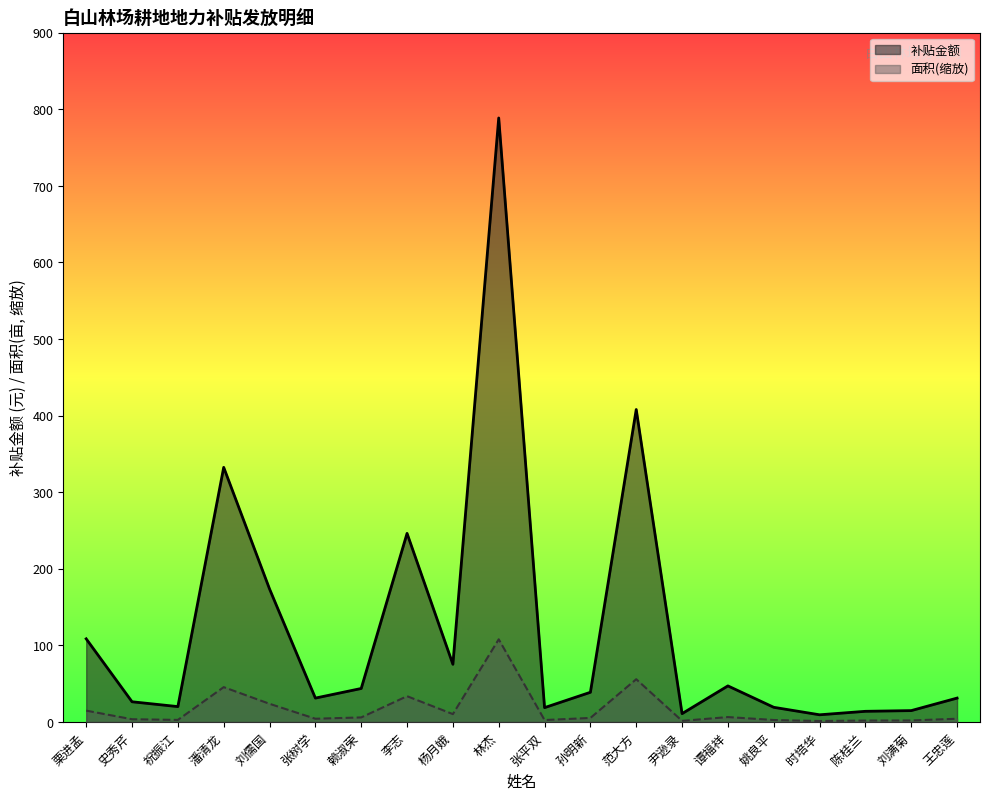

Which series has the largest total across all categories?

补贴金额